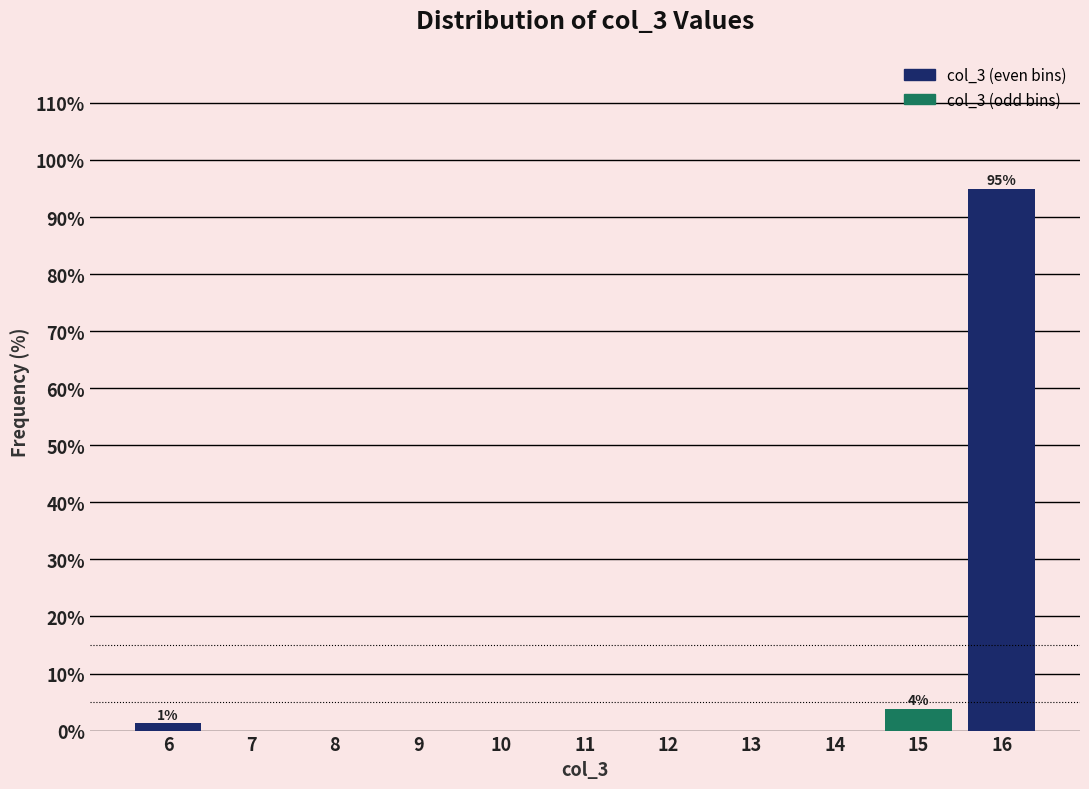

What is the maximum value shown in the chart?

95.0